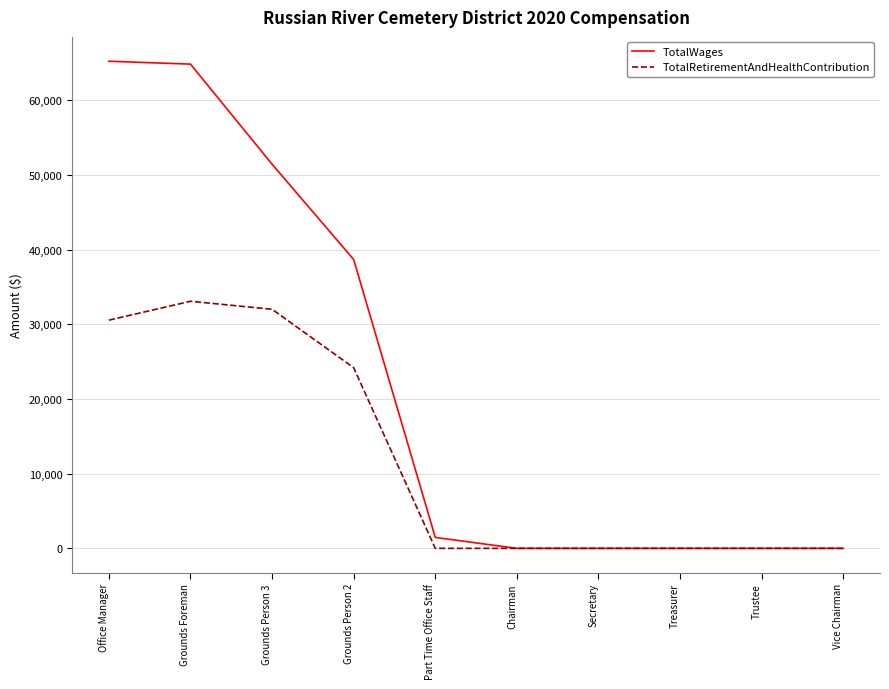

Which series has the widest spread of values?

TotalWages